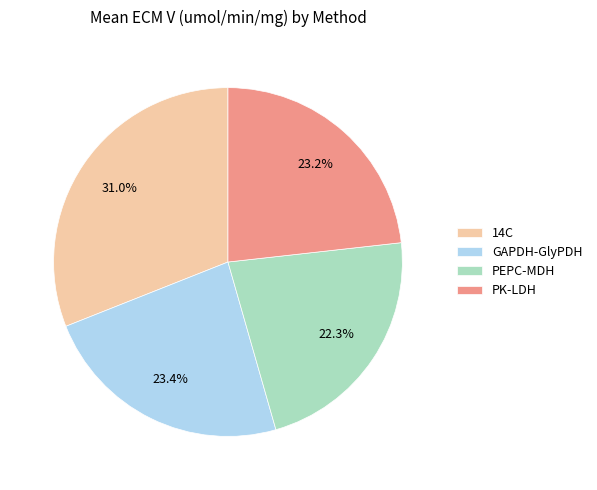

To the nearest percent, what portion does 14C represent?

31%